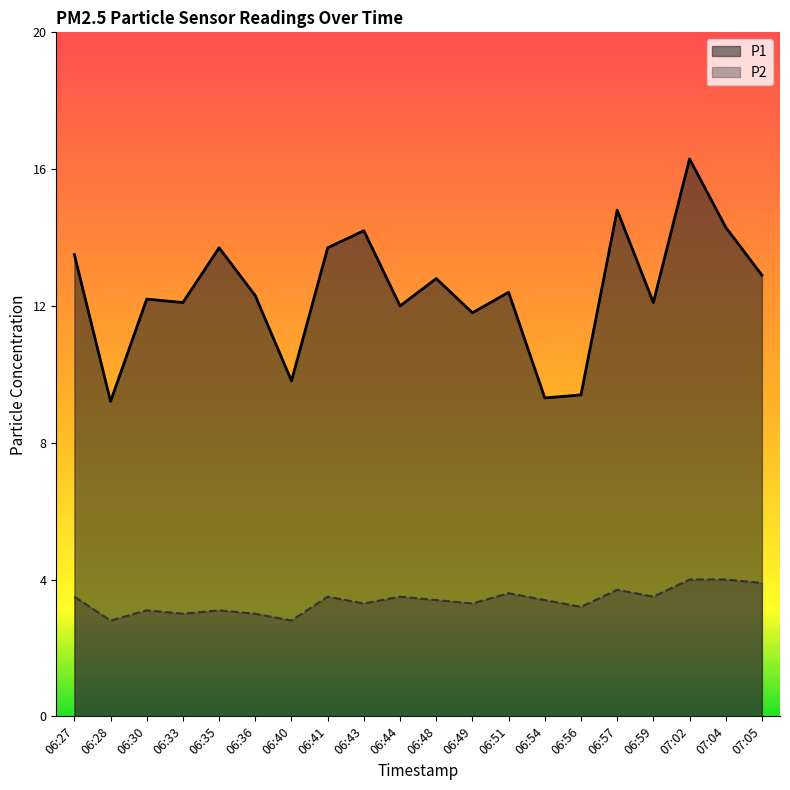

What is the value of the P1 point at the 9th from the left?

14.2